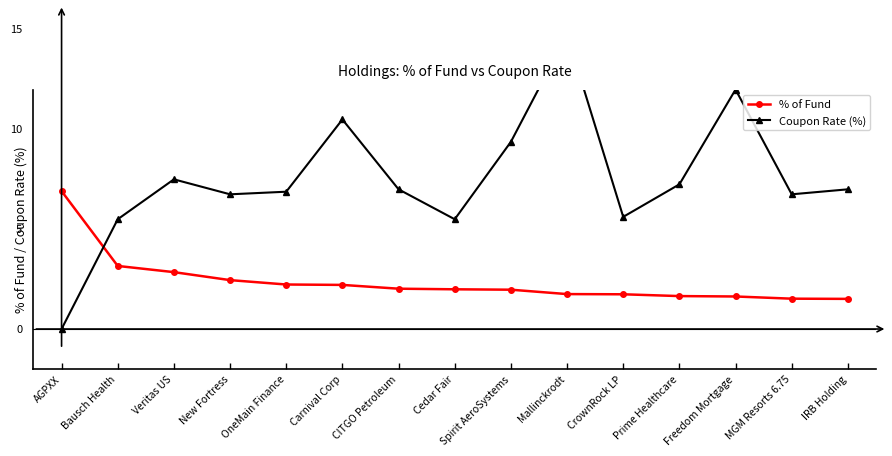

What is the sum of all % of Fund values?

35.6